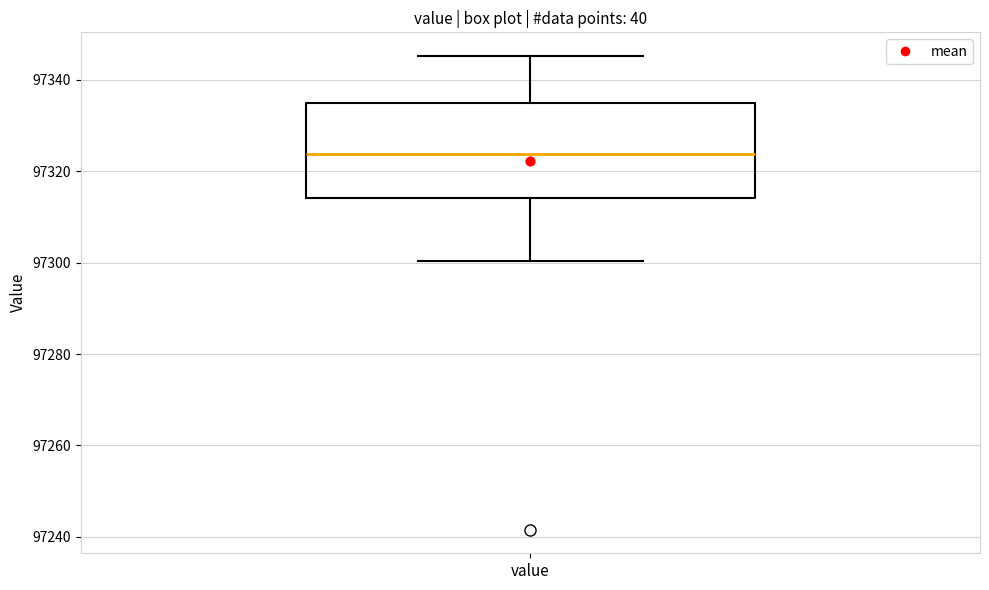

Transcribe this box plot: give where the median line is, the range the box spans, and where the two whiskers end, as read against the y-axis. The values are not printed on the chart, so give them approximately, as read against the axis.

median 97324, box 97314 to 97334, whiskers 97300 to 97346